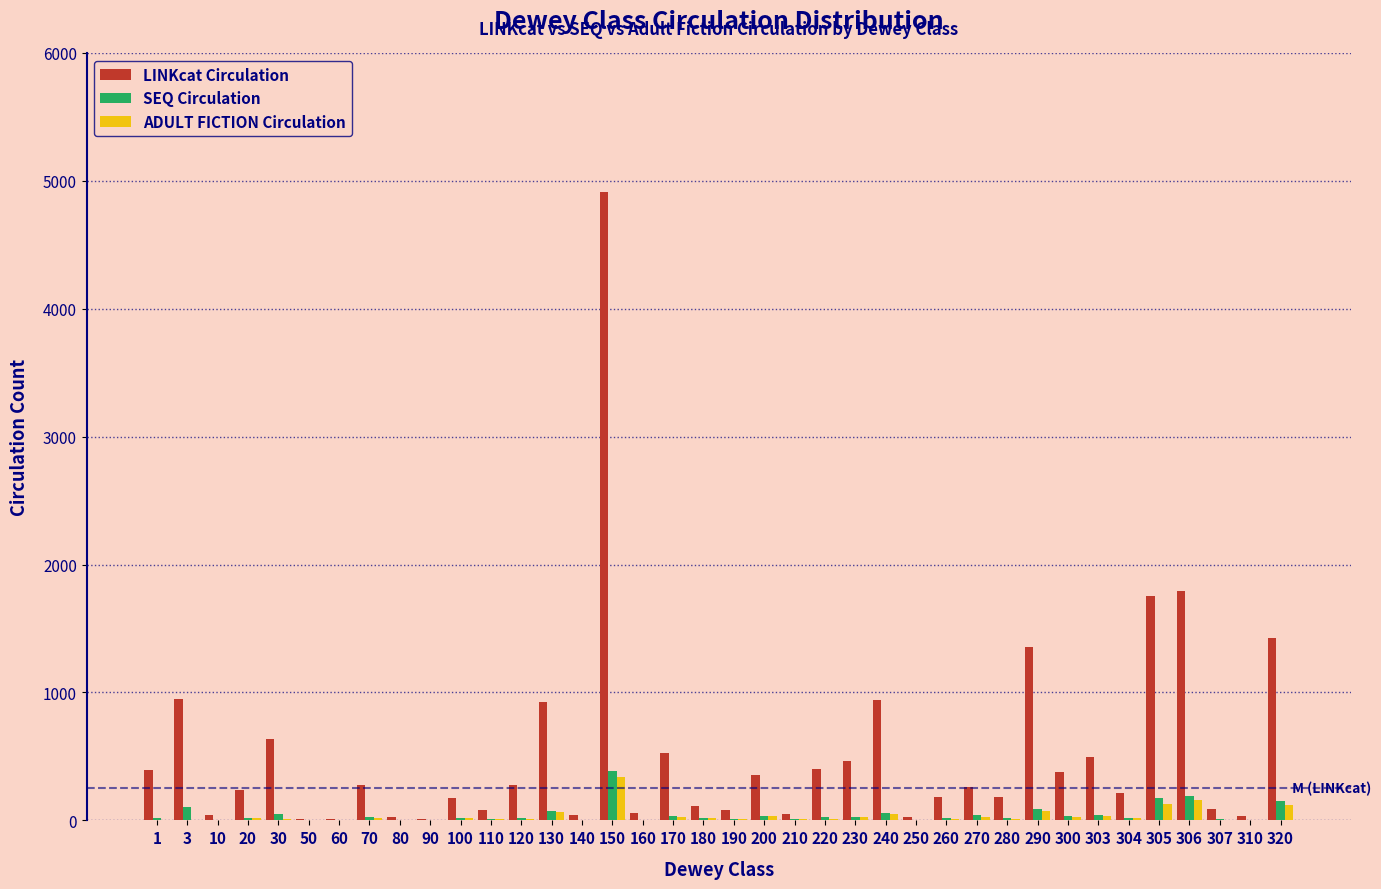

At which category is the sum across all series the highest?

150